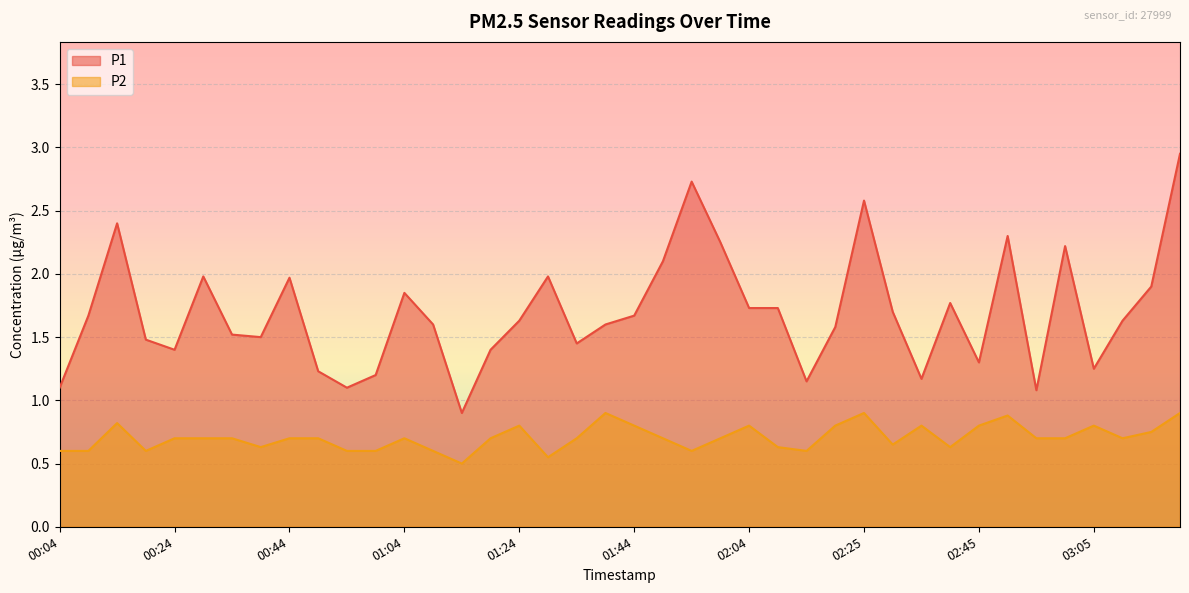

What is the difference between the maximum and minimum values in the P1 series?

2.1